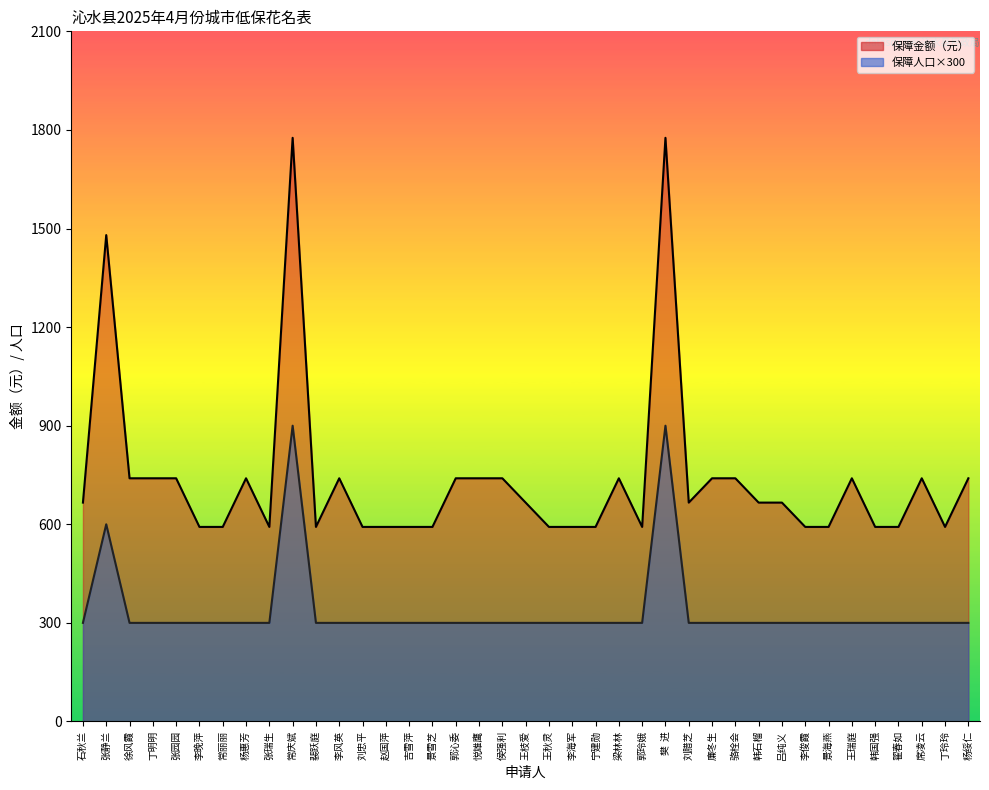

Does the chart have visible grid lines?

No